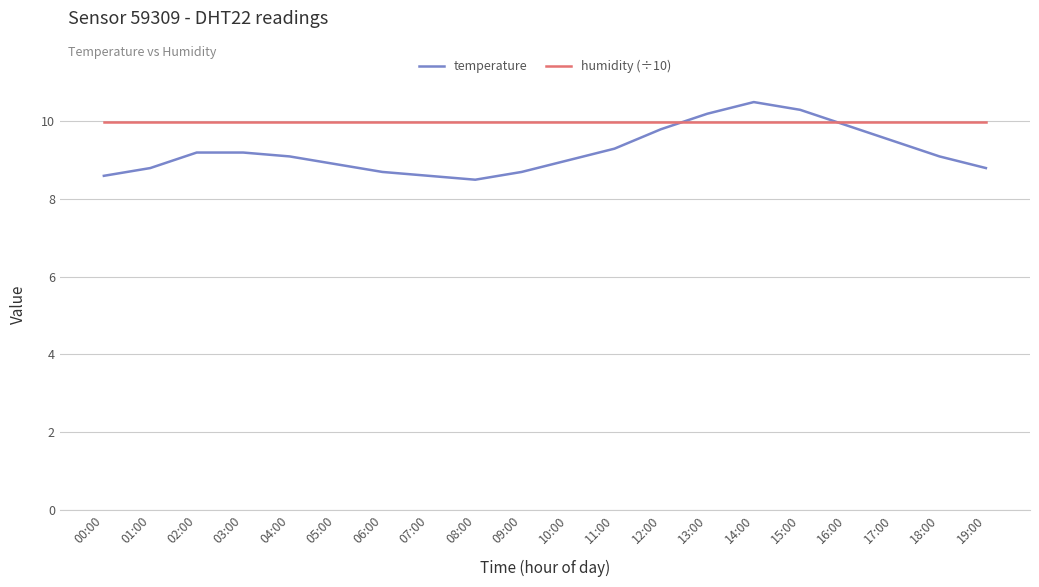

At which category does temperature reach its first local valley?

08:00